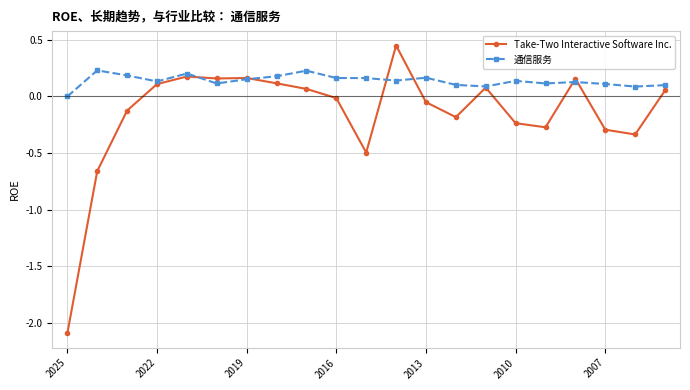

At how many categories does at least one series exceed -1?

21